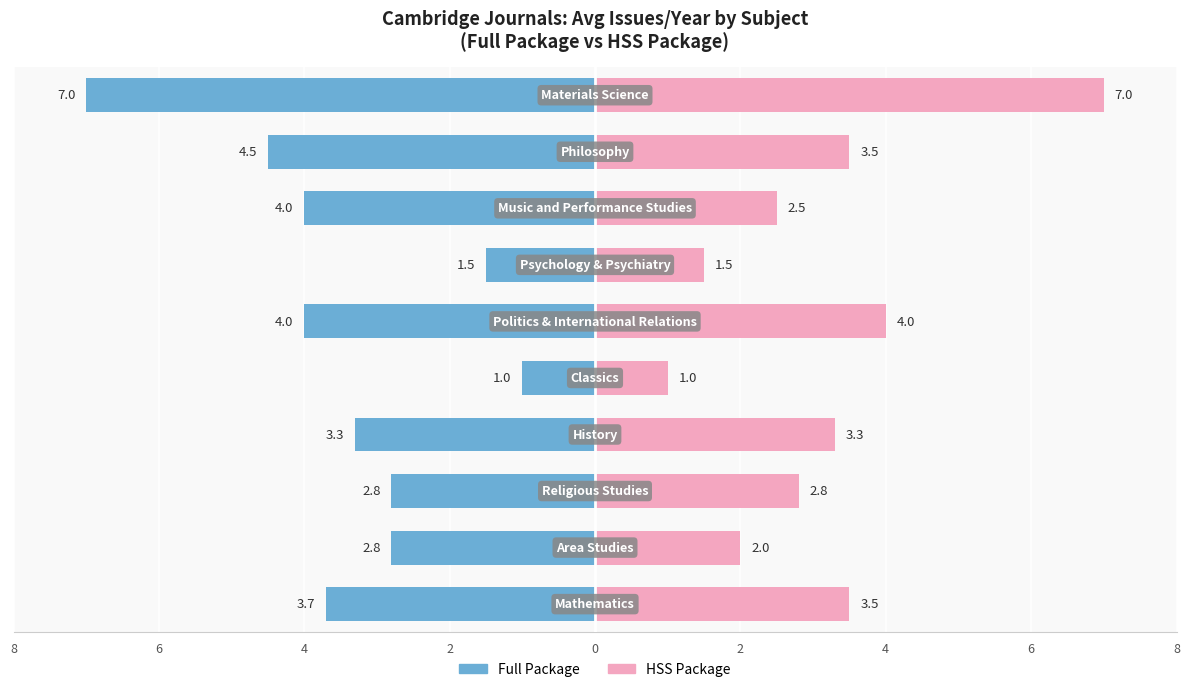

Reading left to right, what are all the values shown in this chart?

Full Package: -3.7	-2.8	-2.8	-3.3	-1.0	-4.0	-1.5	-4.0	-4.5	-7.0
HSS Package: 3.5	2.0	2.8	3.3	1.0	4.0	1.5	2.5	3.5	7.0